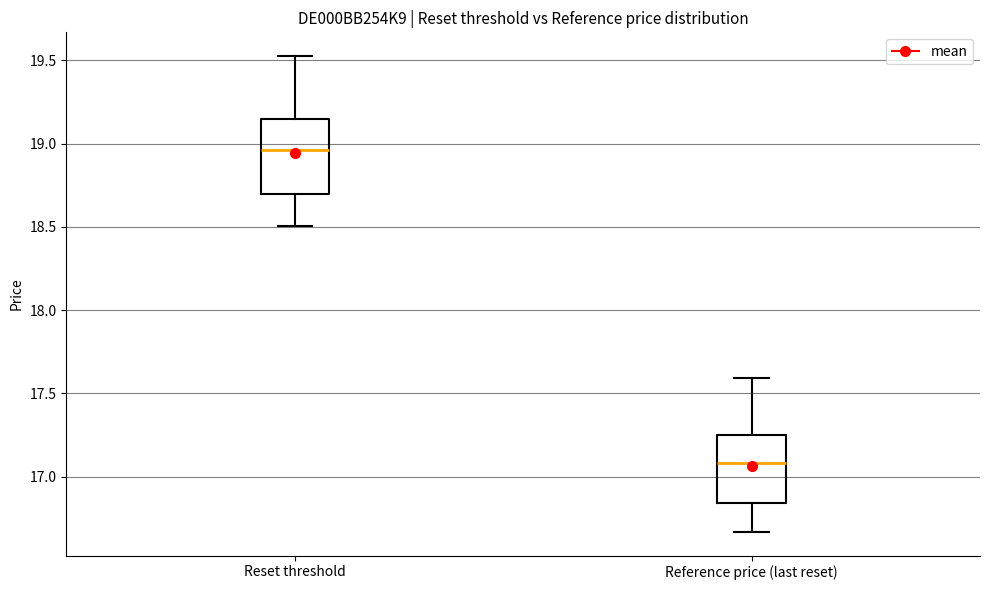

Where does the median line of the box for Reference price (last reset) sit on the y-axis? The values are not printed on the chart, so give them approximately, as read against the axis.

17.10